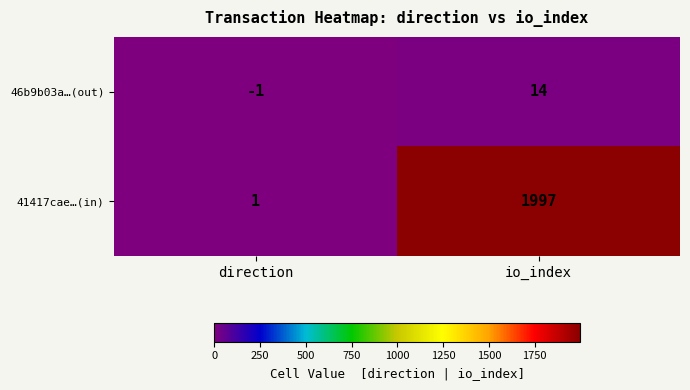

How many series are shown in this chart?

2